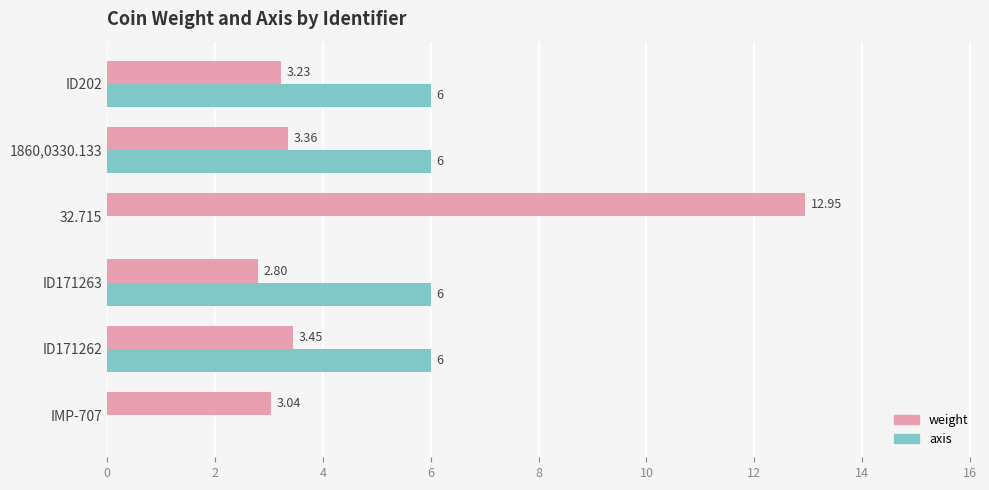

What is the sum of all axis values?

24.0